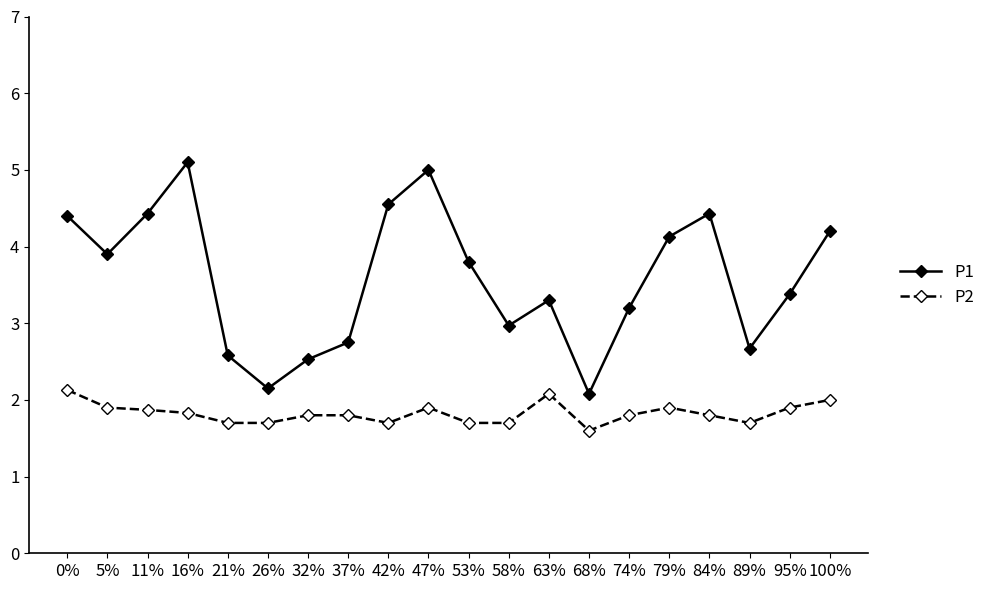

What is the label of the 12th point from the right?

42%